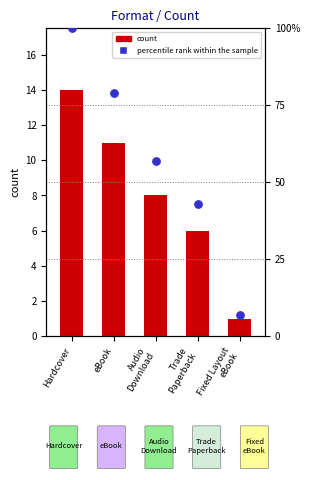

What are all the series names shown in the legend?

count, percentile rank within the sample